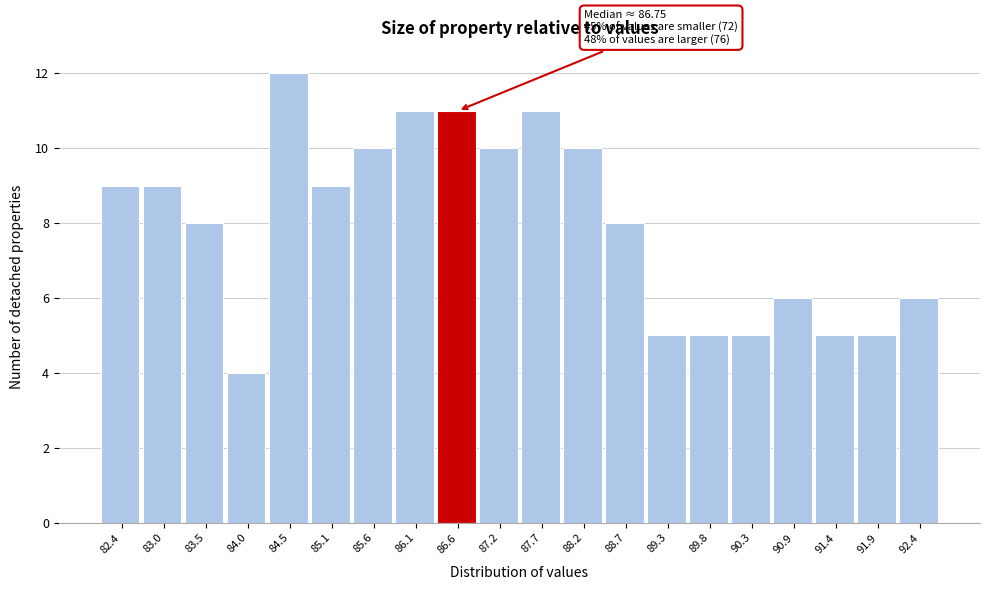

Which range on the x-axis has the tallest bar?

84.3 to 84.8